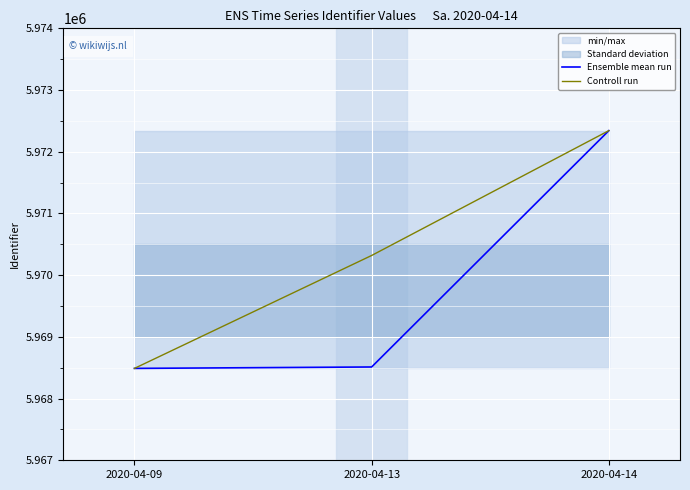

At which label does Ensemble mean run reach its peak?

2020-04-14